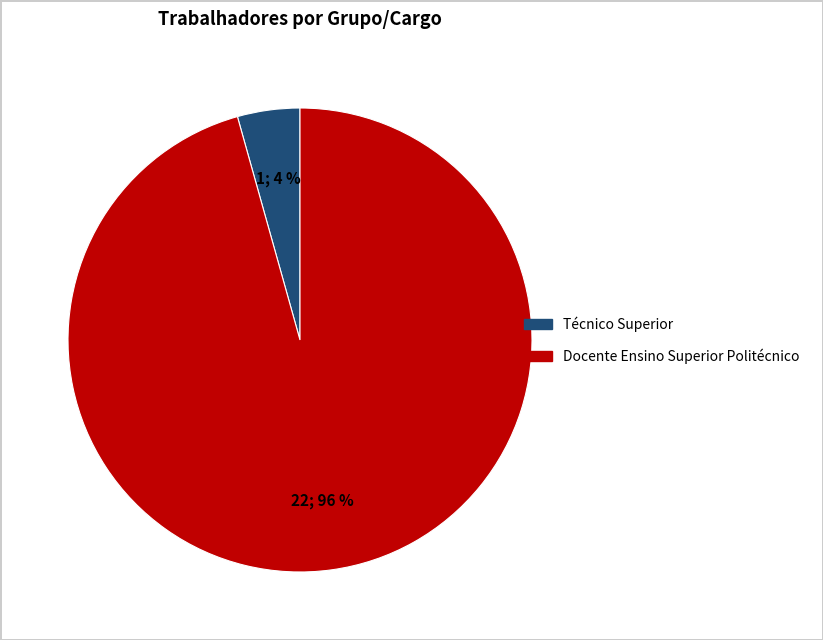

Does any single category account for the majority?

Yes